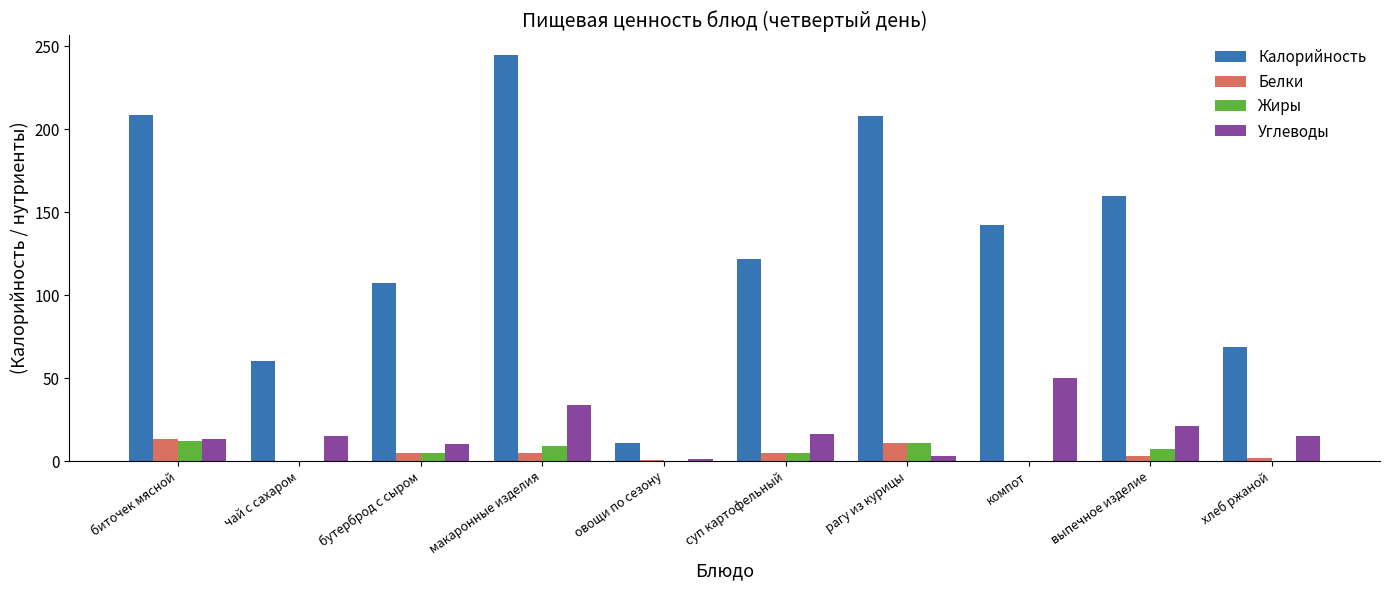

What is the difference between the Жиры values at овощи по сезону and чай с сахаром?

0.1